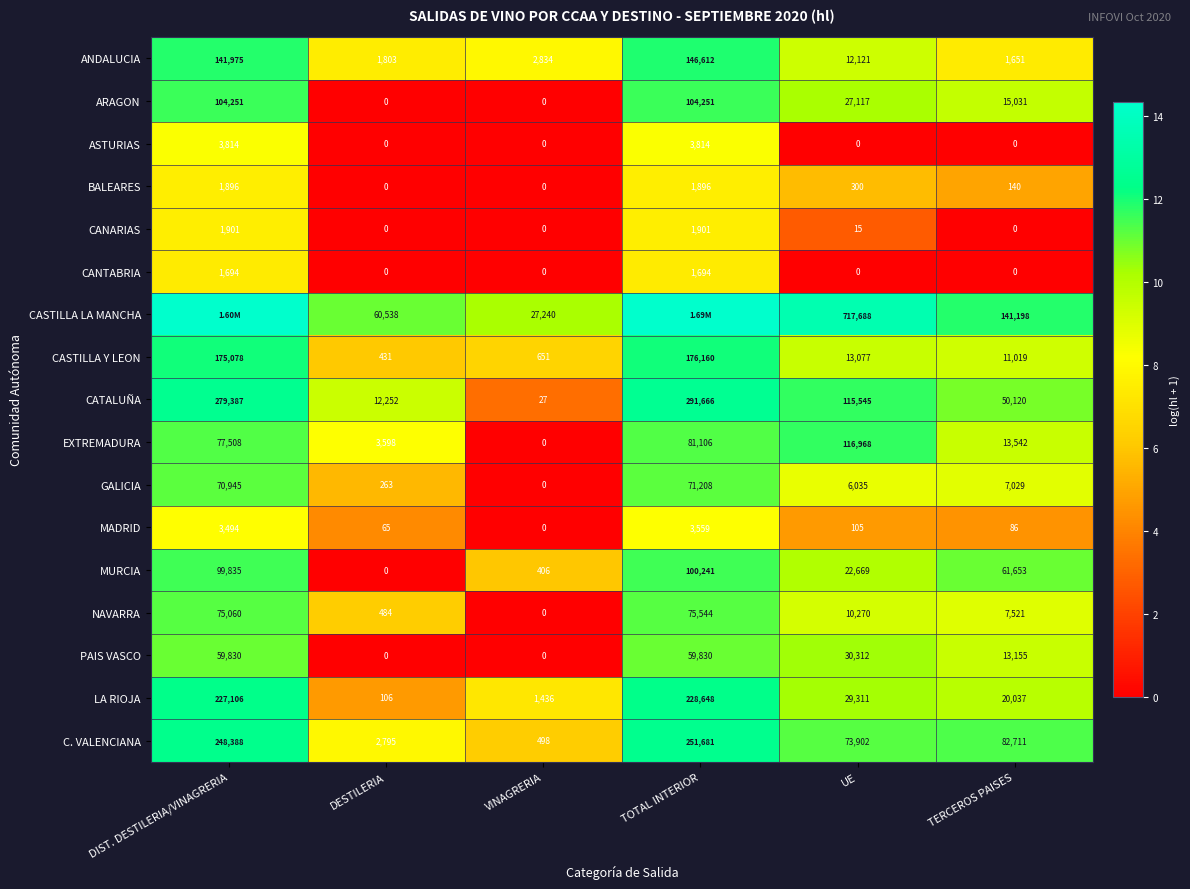

At which label is EXTREMADURA closest to 58484?

DIST. DESTILERIA/VINAGRERIA